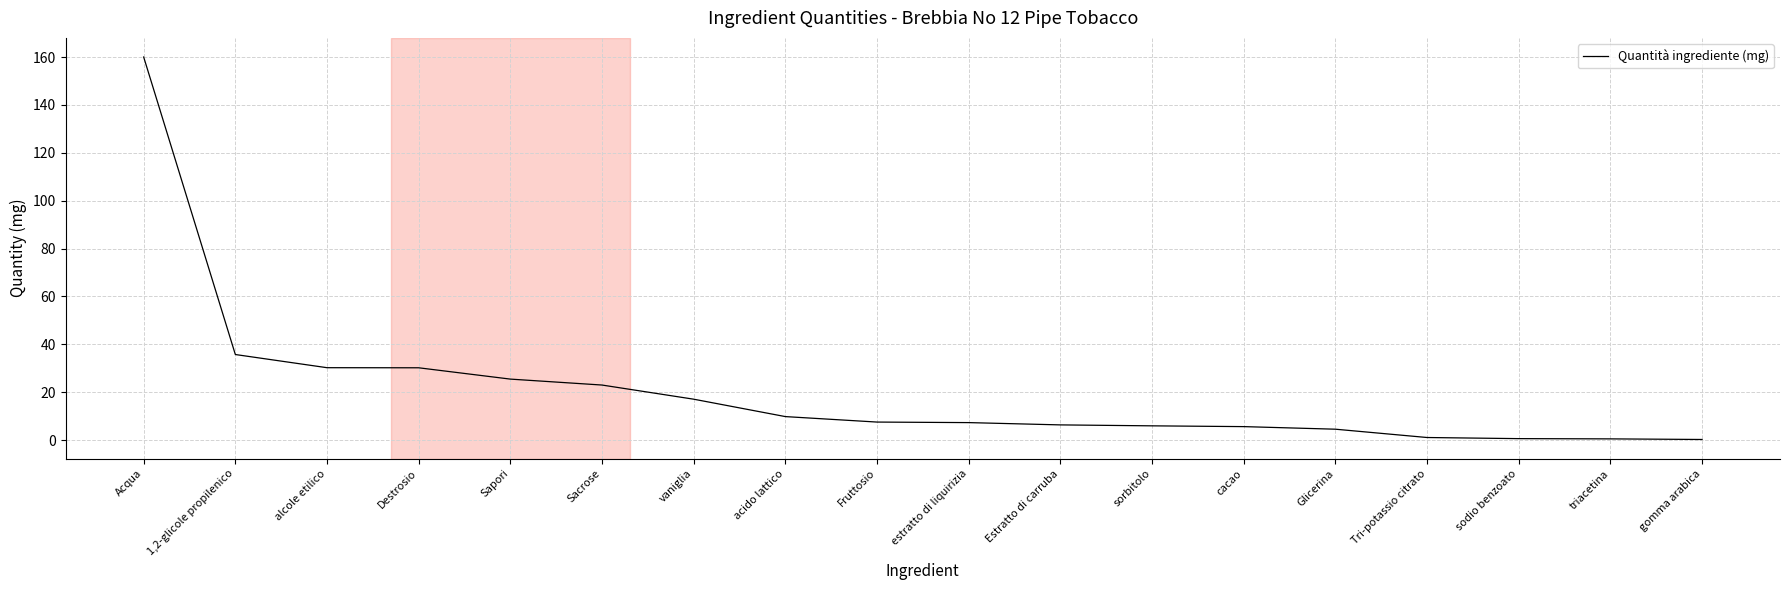

What position from the right is Estratto di carruba?

8